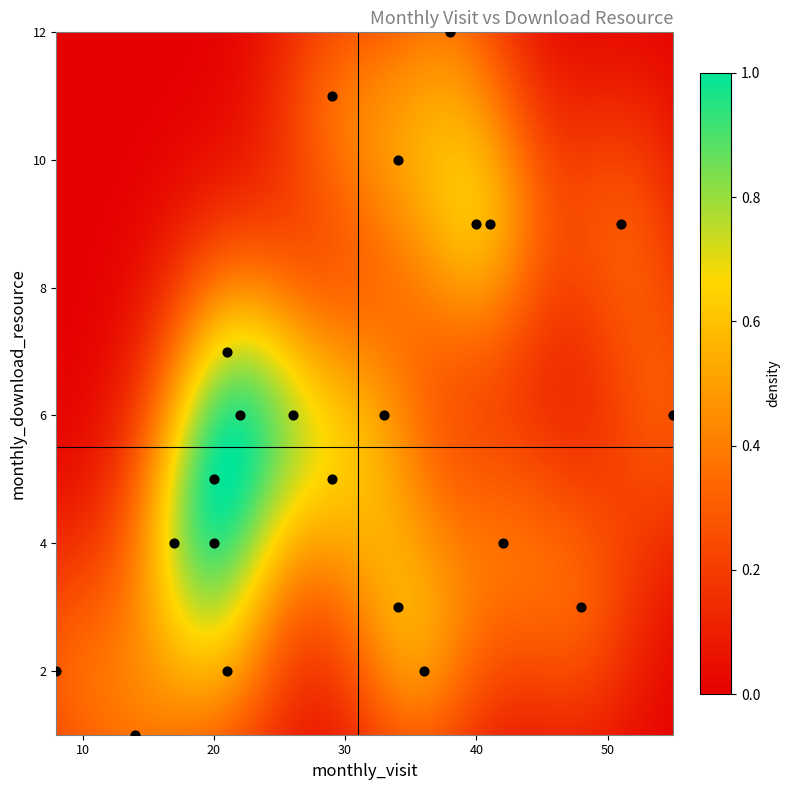

How many points are shown in the scatter plot?

22